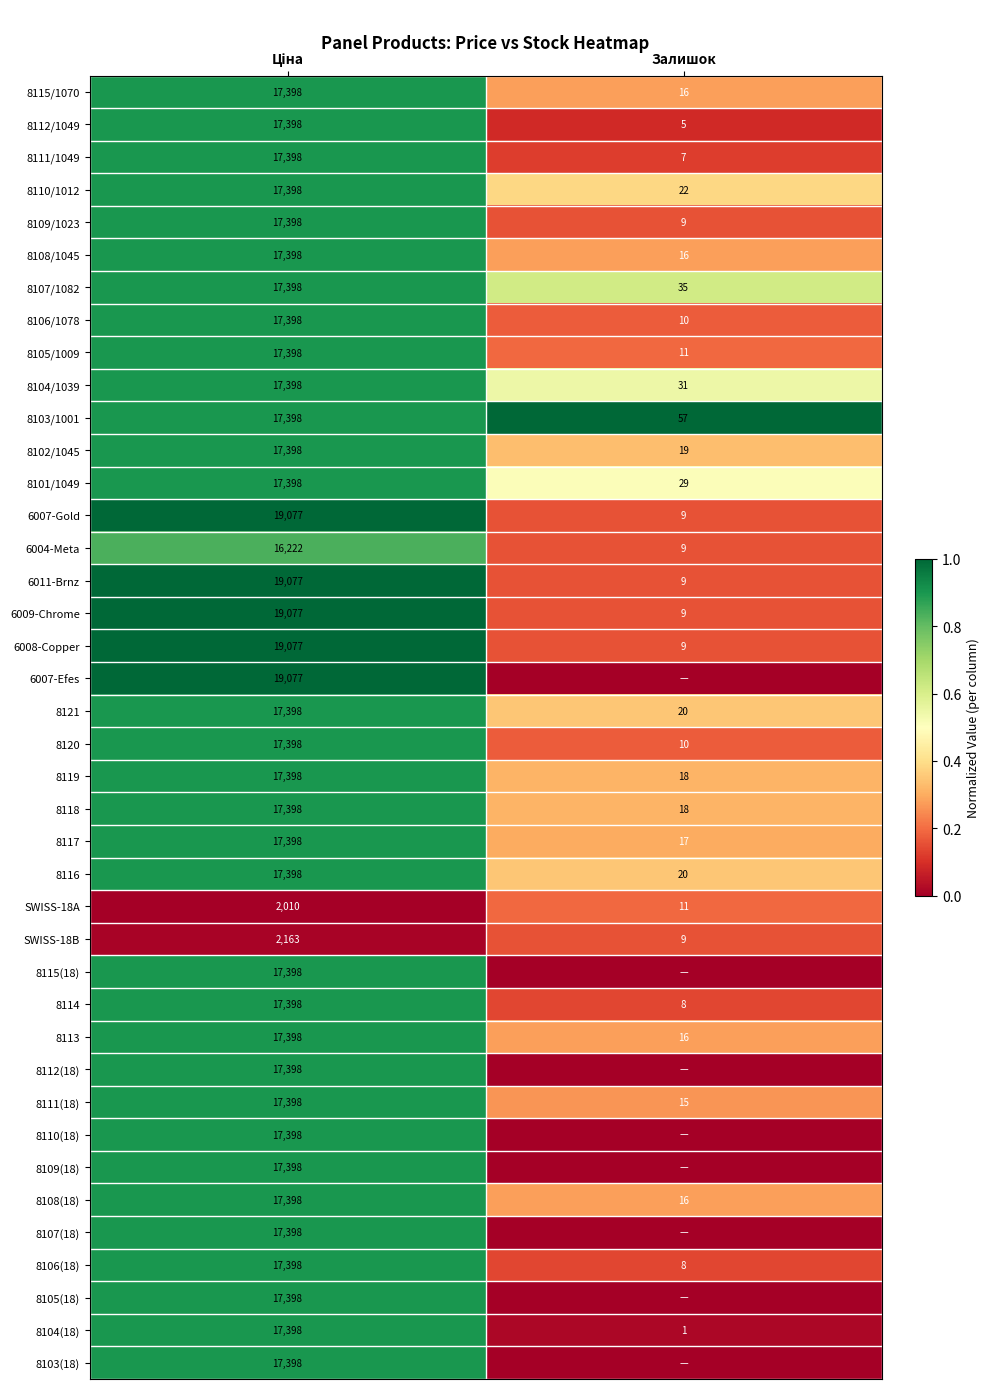

Where is 8111(18) nearest to the value 8706?

Залишок